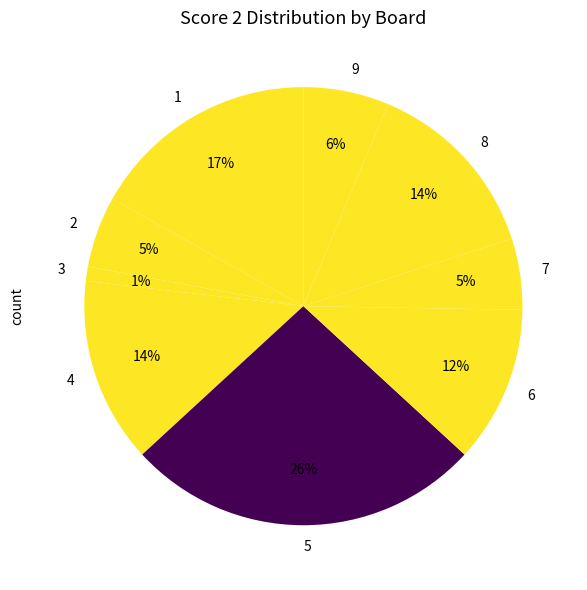

Which category has the biggest portion of the pie?

5